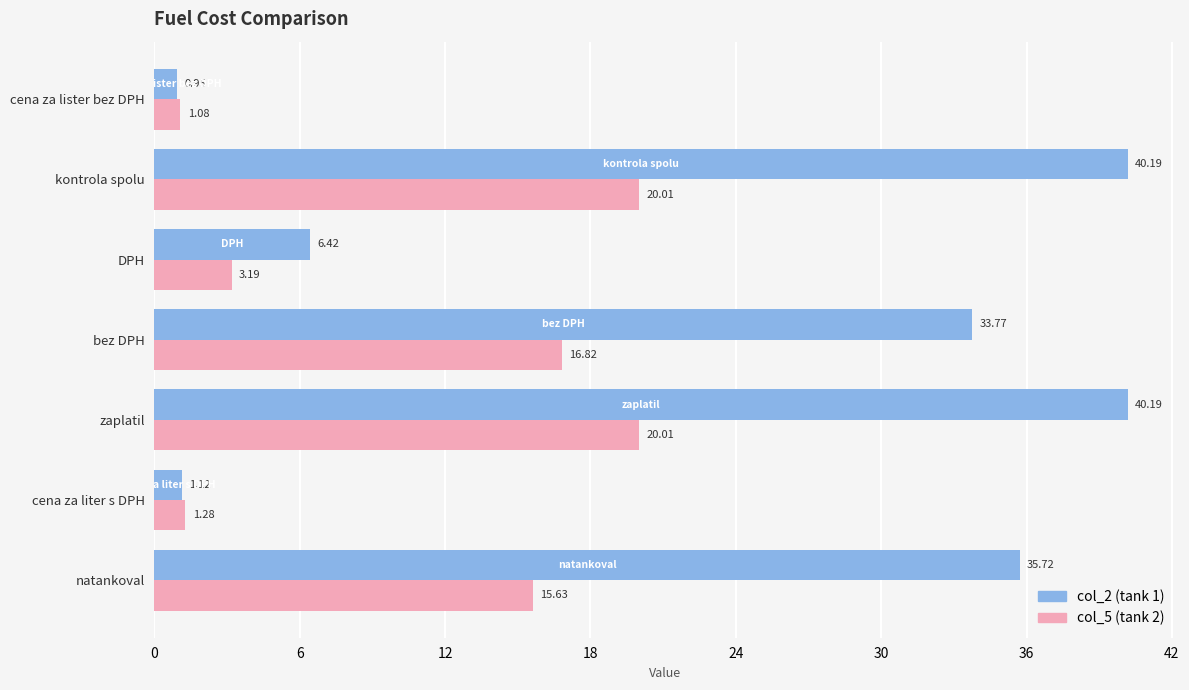

What is the total value across all series at kontrola spolu?

60.2